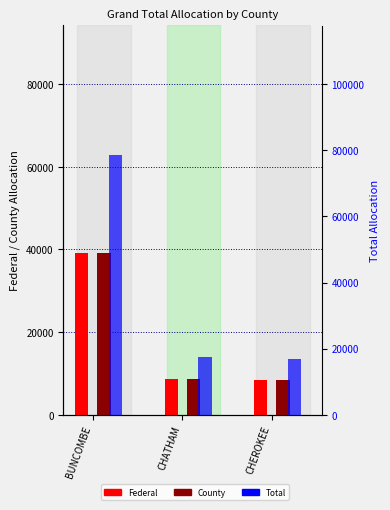

What position from the left is BUNCOMBE?

1